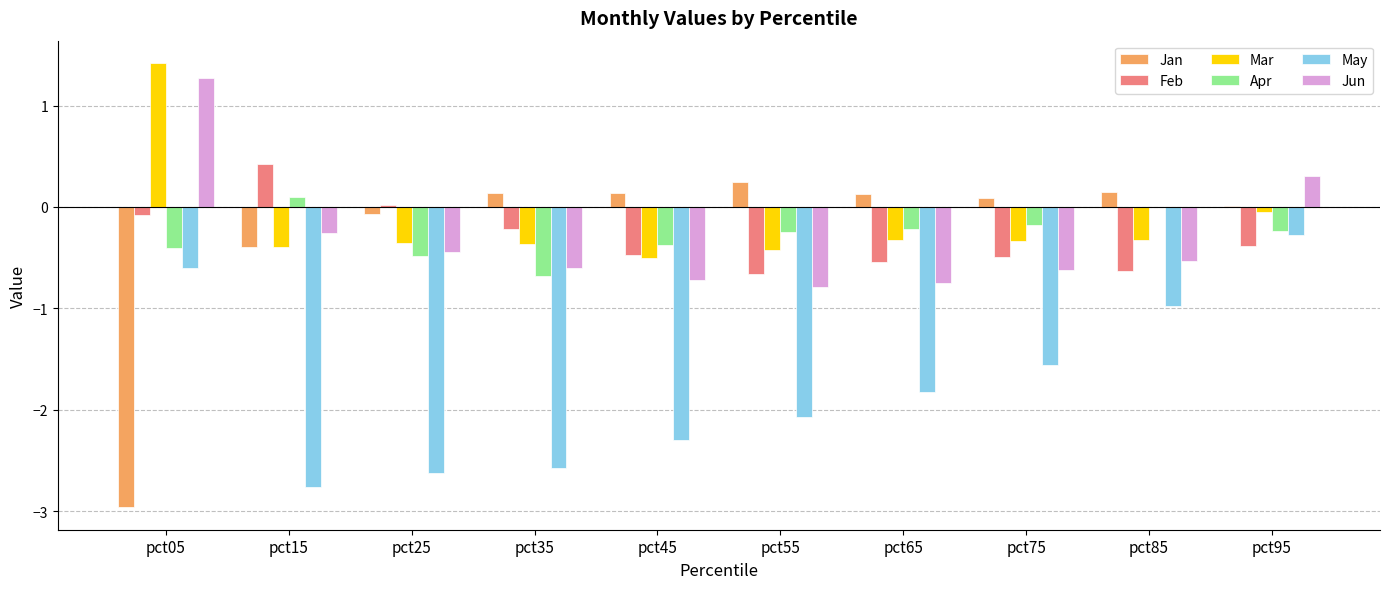

Which label corresponds to the largest value in the chart?

pct05